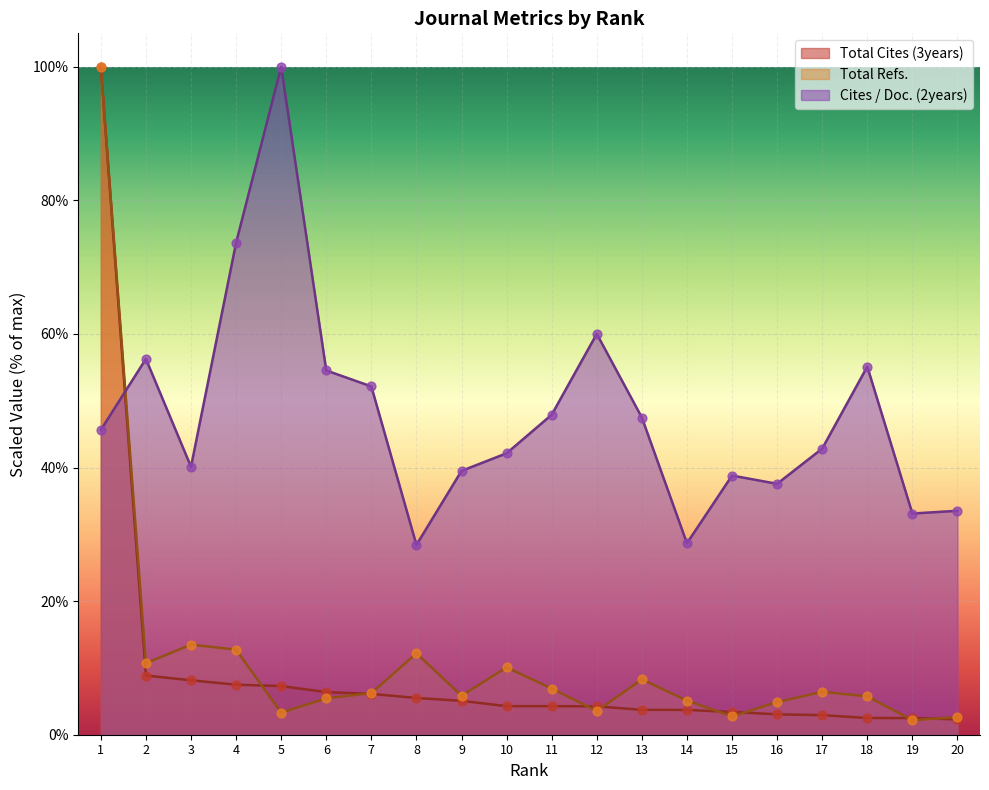

At which category is the sum across all series the highest?

1